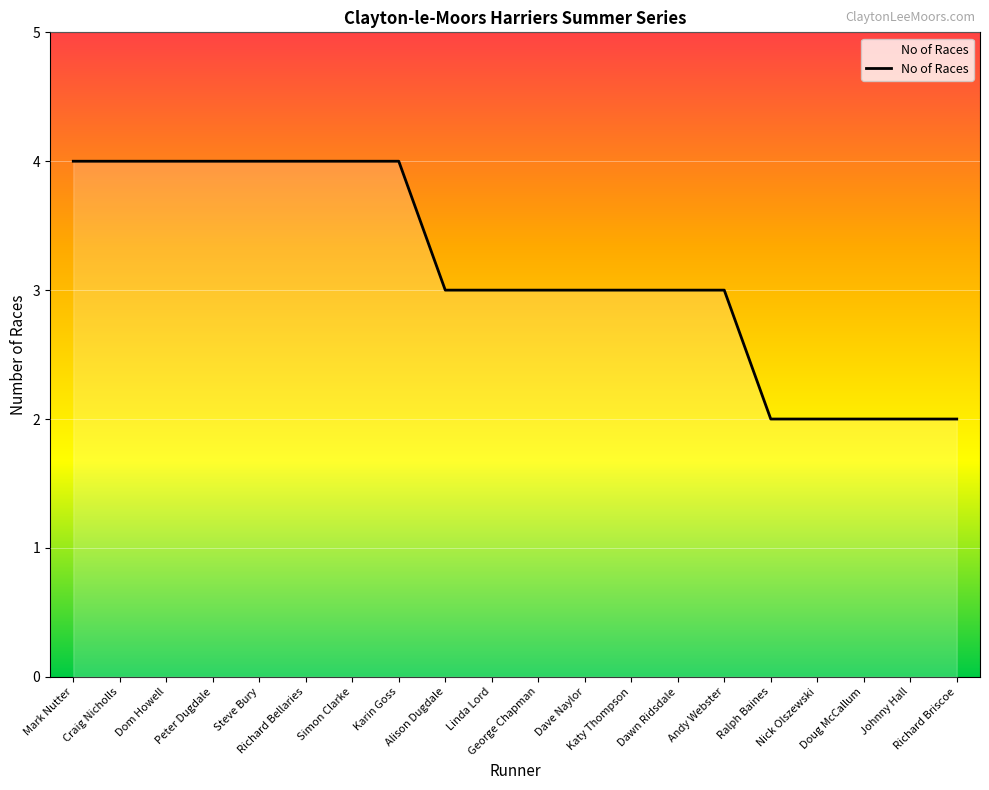

What is the greatest value displayed?

4